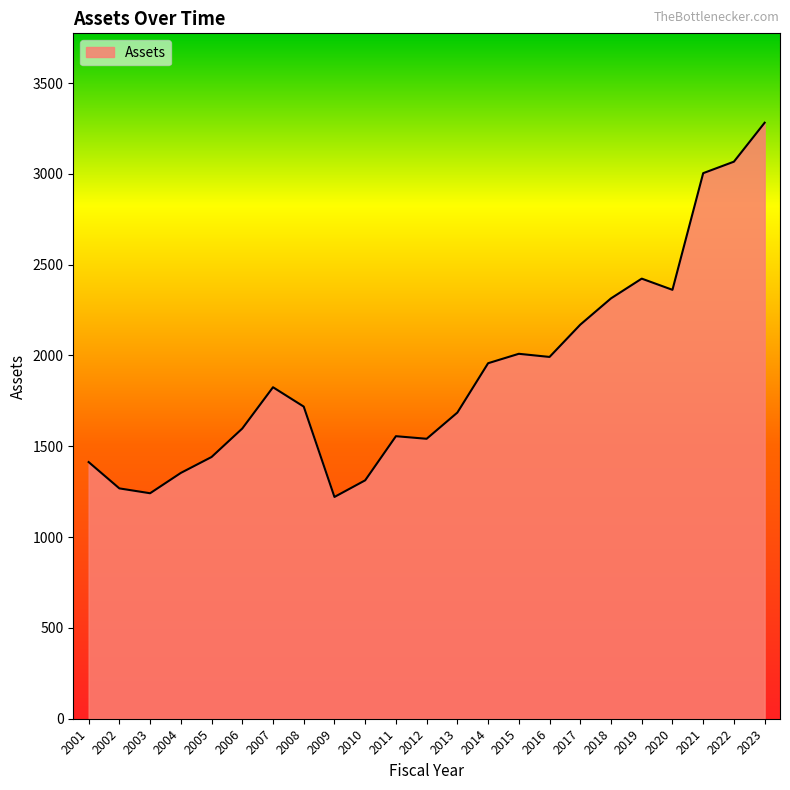

The chart shows a value of 1733.2 at 2003. True or false?

False